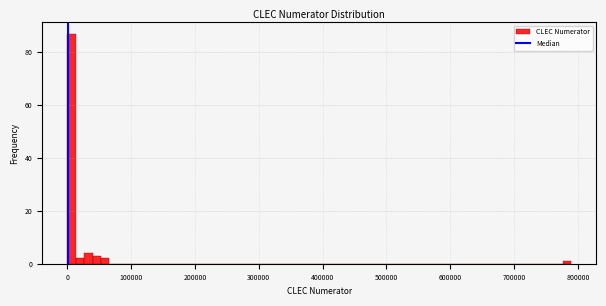

Around what value on the x-axis is the tallest bar? Give the approximate position of its centre, as read against the axis.

10000